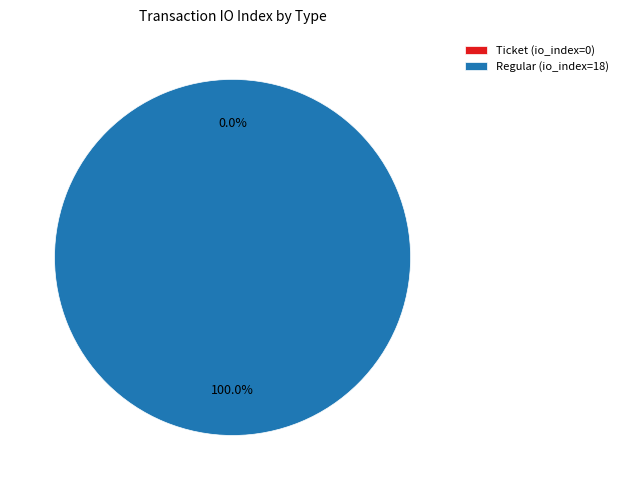

How many segments does this pie chart have?

2